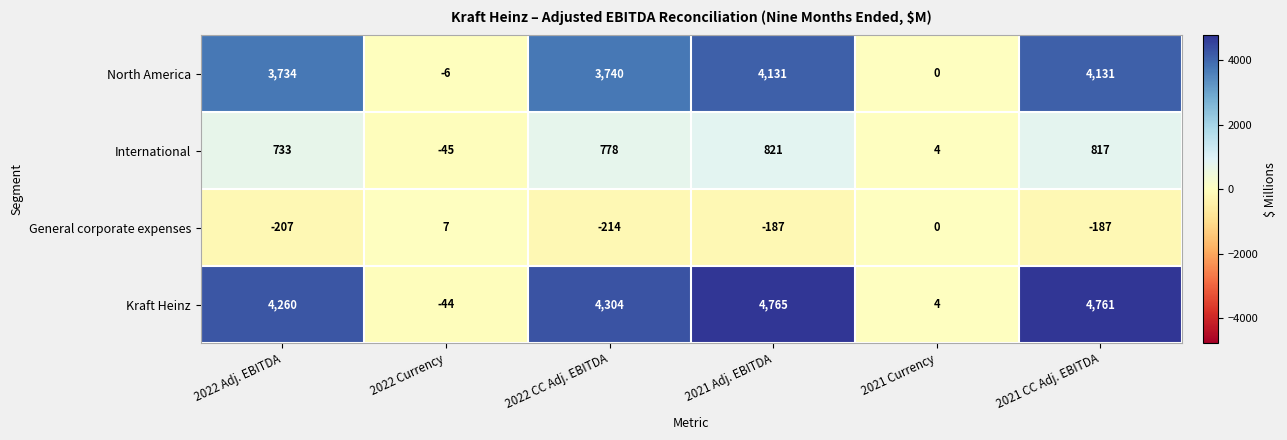

Which label corresponds to the smallest value in the chart?

2022 CC Adj. EBITDA